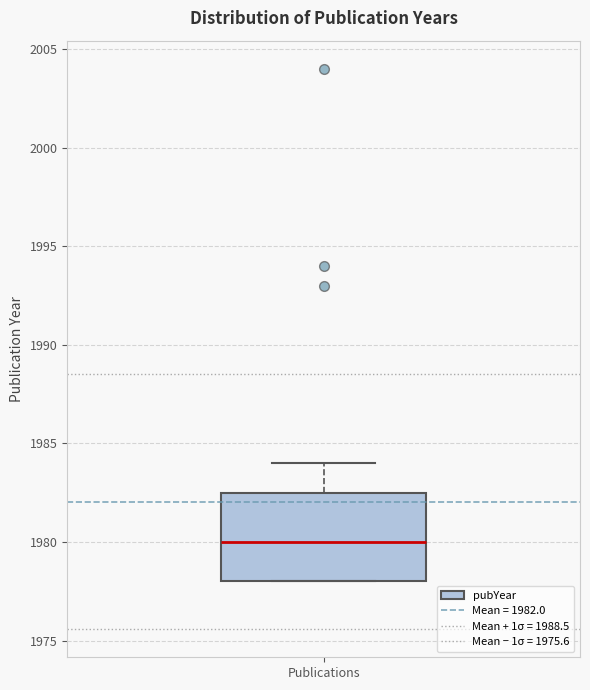

Read this box plot against the y-axis: the position of the median line, the range covered by the box, and the ends of both whiskers. The values are not printed on the chart, so give them approximately, as read against the axis.

median 1980.0, box 1978.0 to 1982.5, whiskers 1978.0 to 1984.0